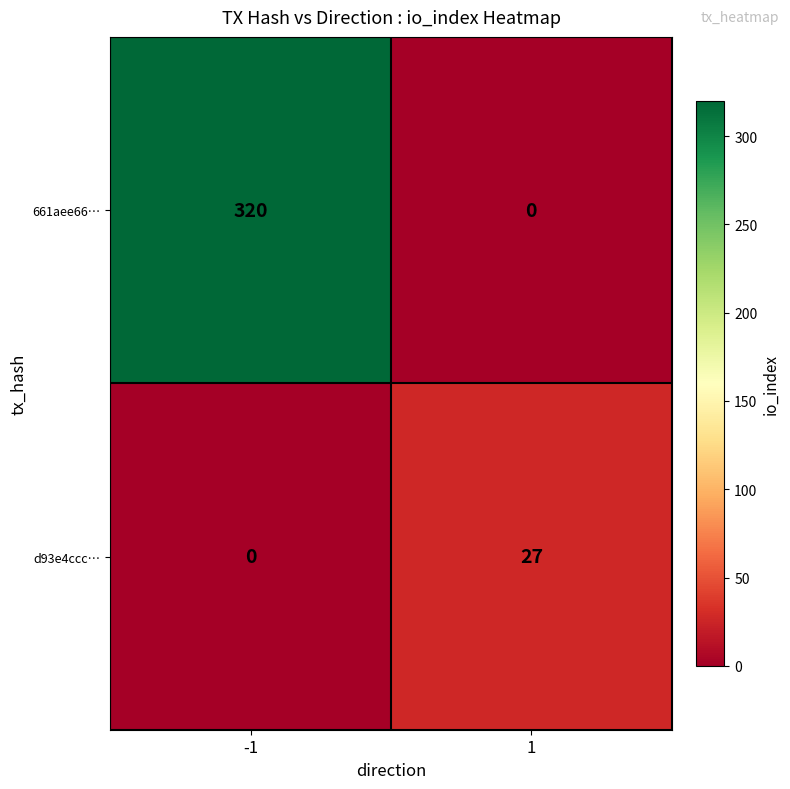

Reading right to left, what are all the values shown in this chart?

661aee66…: 1=0	-1=320
d93e4ccc…: 1=27	-1=0